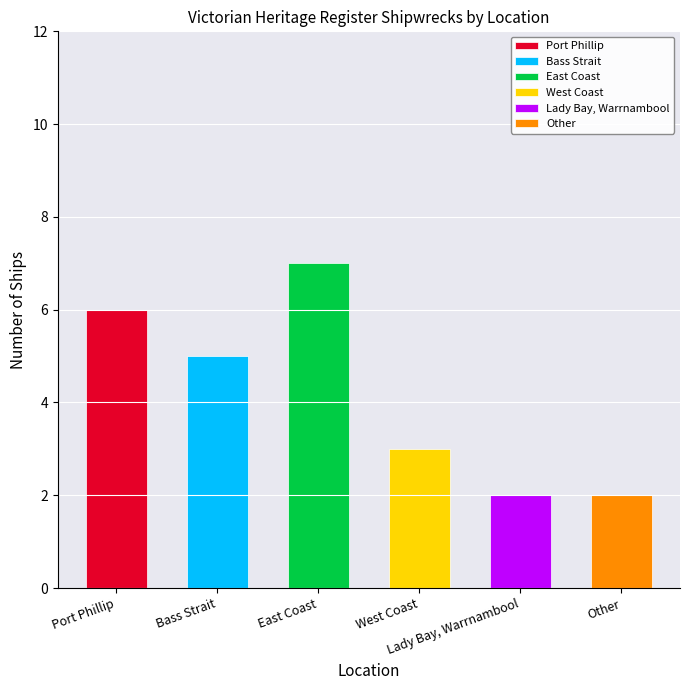

Between Port Phillip and West Coast, which is larger?

Port Phillip